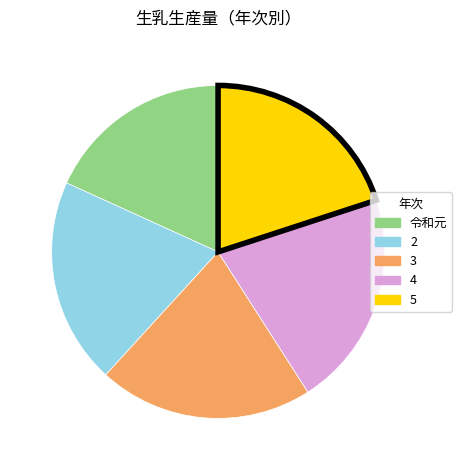

How many slices are in this pie chart?

5